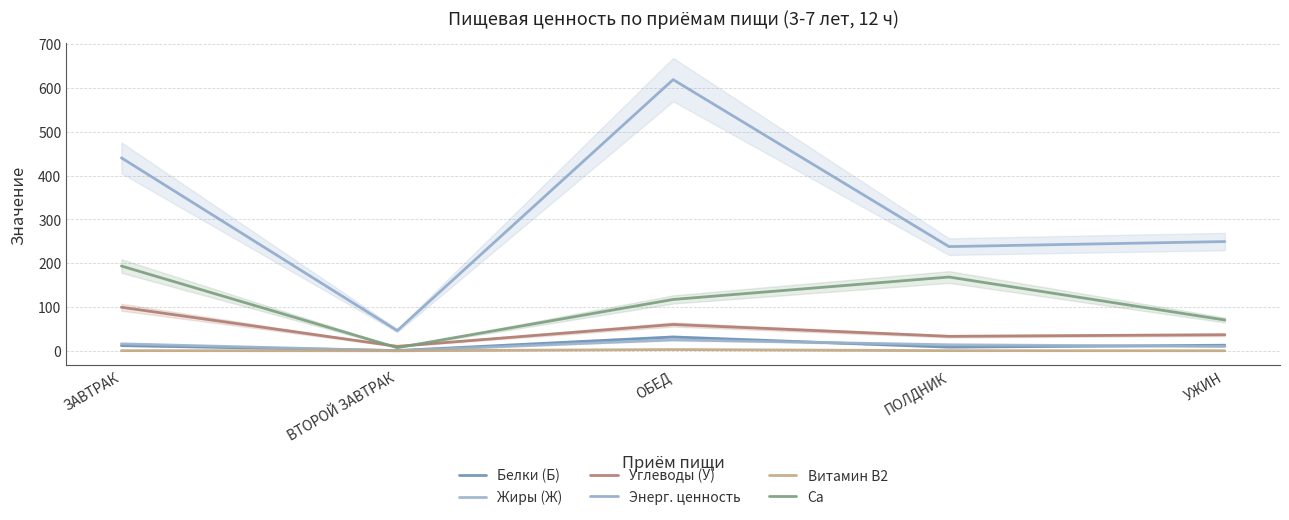

How many values in the Энерг. ценность series are below 249?

2